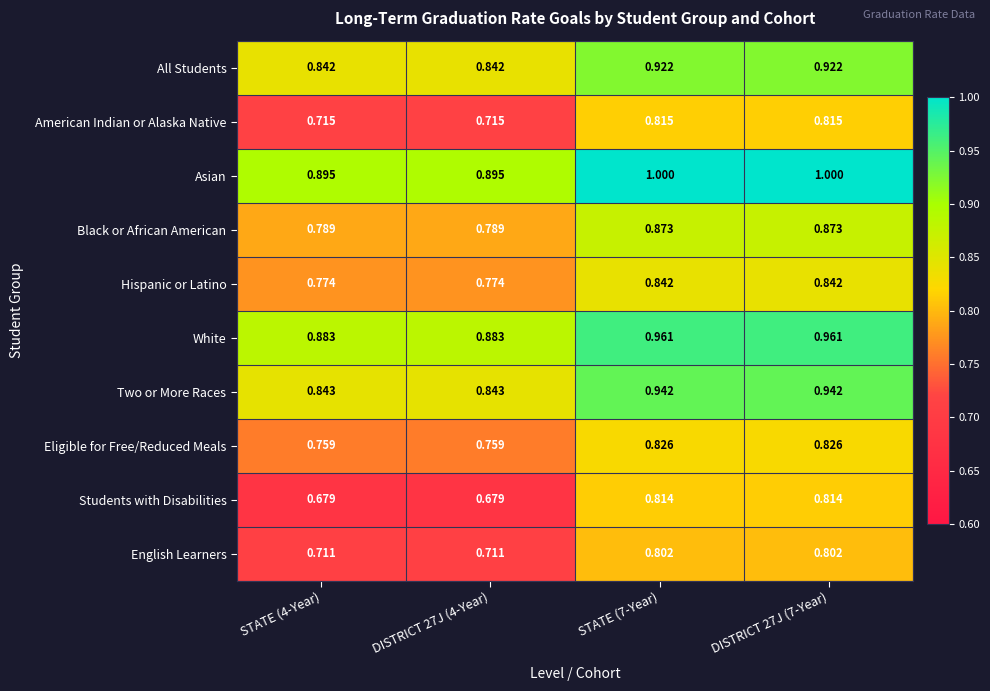

Rank the series at DISTRICT 27J (4-Year) from highest to lowest value.

Asian, White, Two or More Races, All Students, Black or African American, Hispanic or Latino, Eligible for Free/Reduced Meals, American Indian or Alaska Native, English Learners, Students with Disabilities